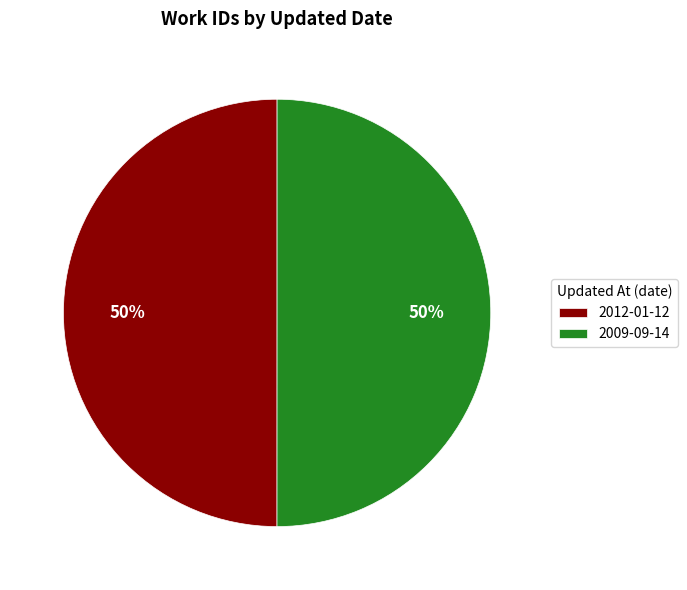

What is the ratio of the value at 2012-01-12 to the value at 2009-09-14?

1.0